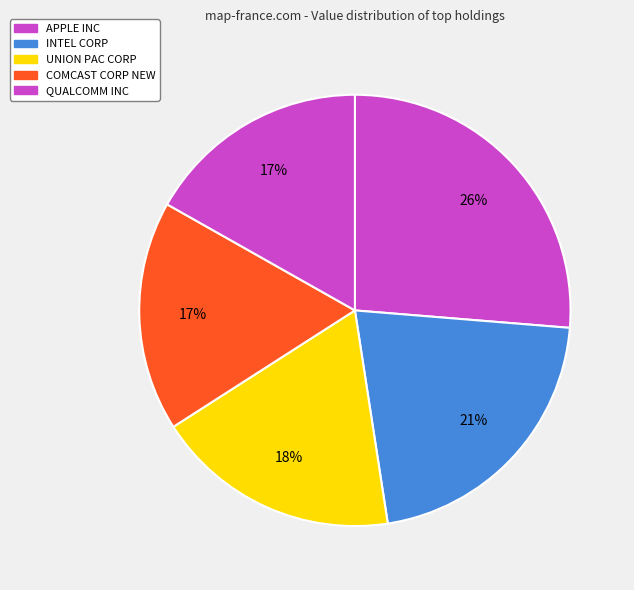

How many segments does this pie chart have?

5